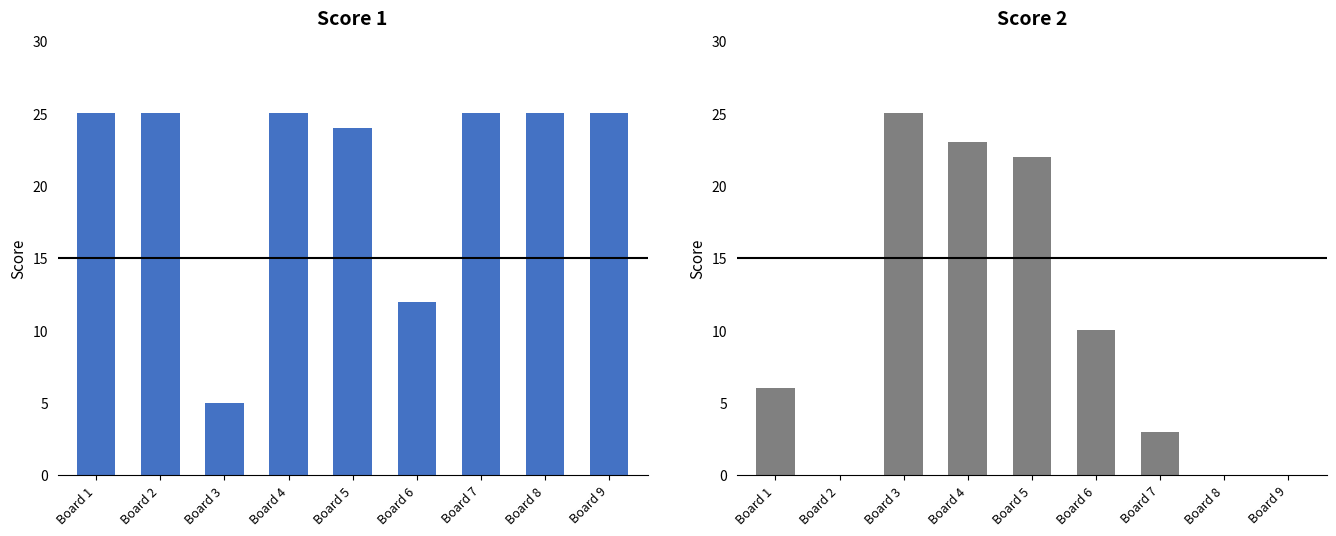

Reading left to right, what are all the values shown in this chart?

Score 1: 25	25	5	25	24	12	25	25	25
Score 2: 6	0	25	23	22	10	3	0	0